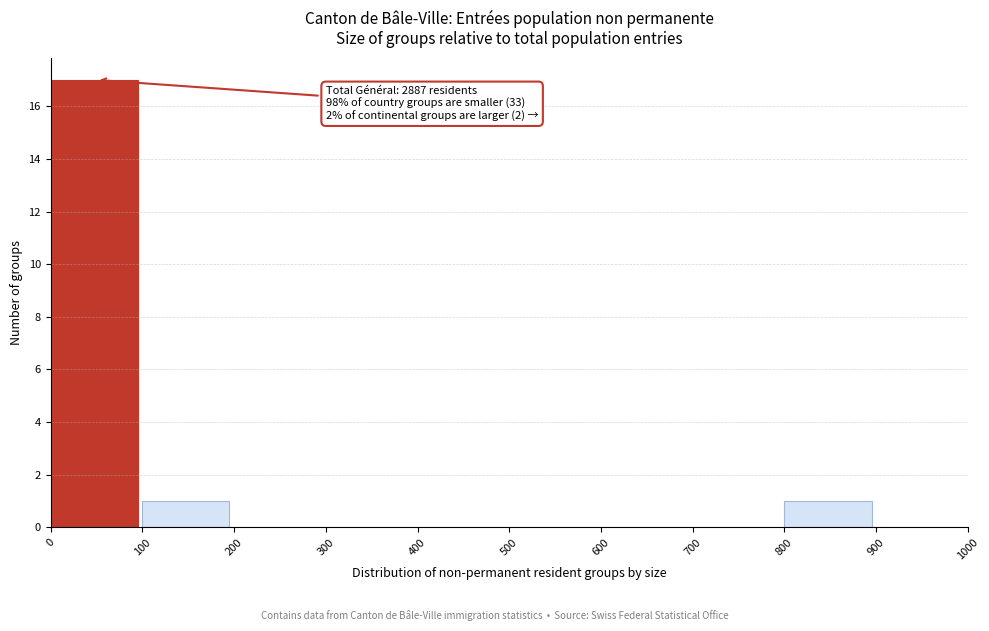

Which range on the x-axis has the tallest bar?

0 to 100